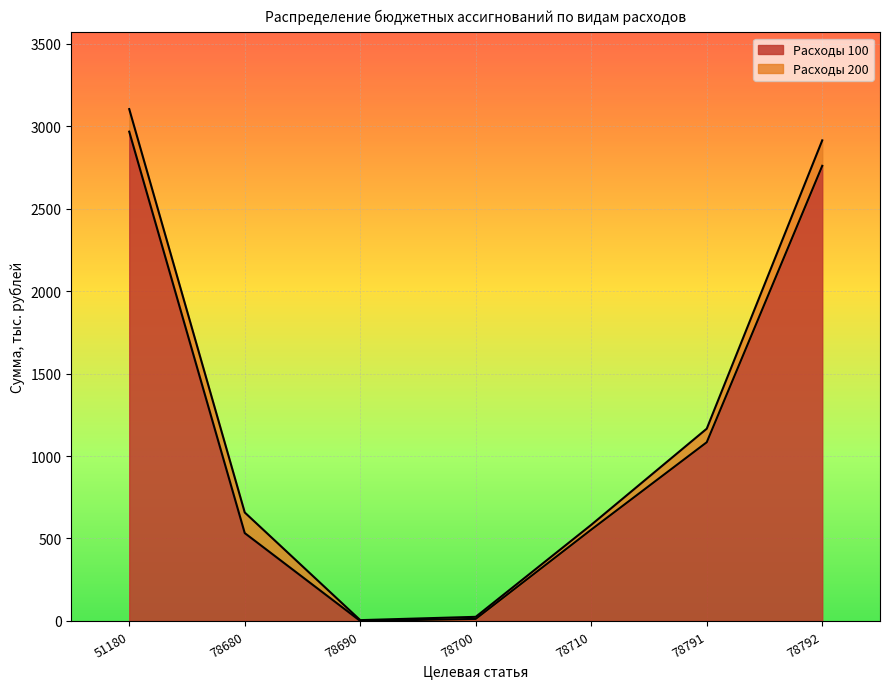

Reading right to left, transcribe all the data shown in this chart.

78792=2759.3	78791=1083.4	78710=553.6	78700=12.5	78690=0.0	78680=532.8	51180=2966.4